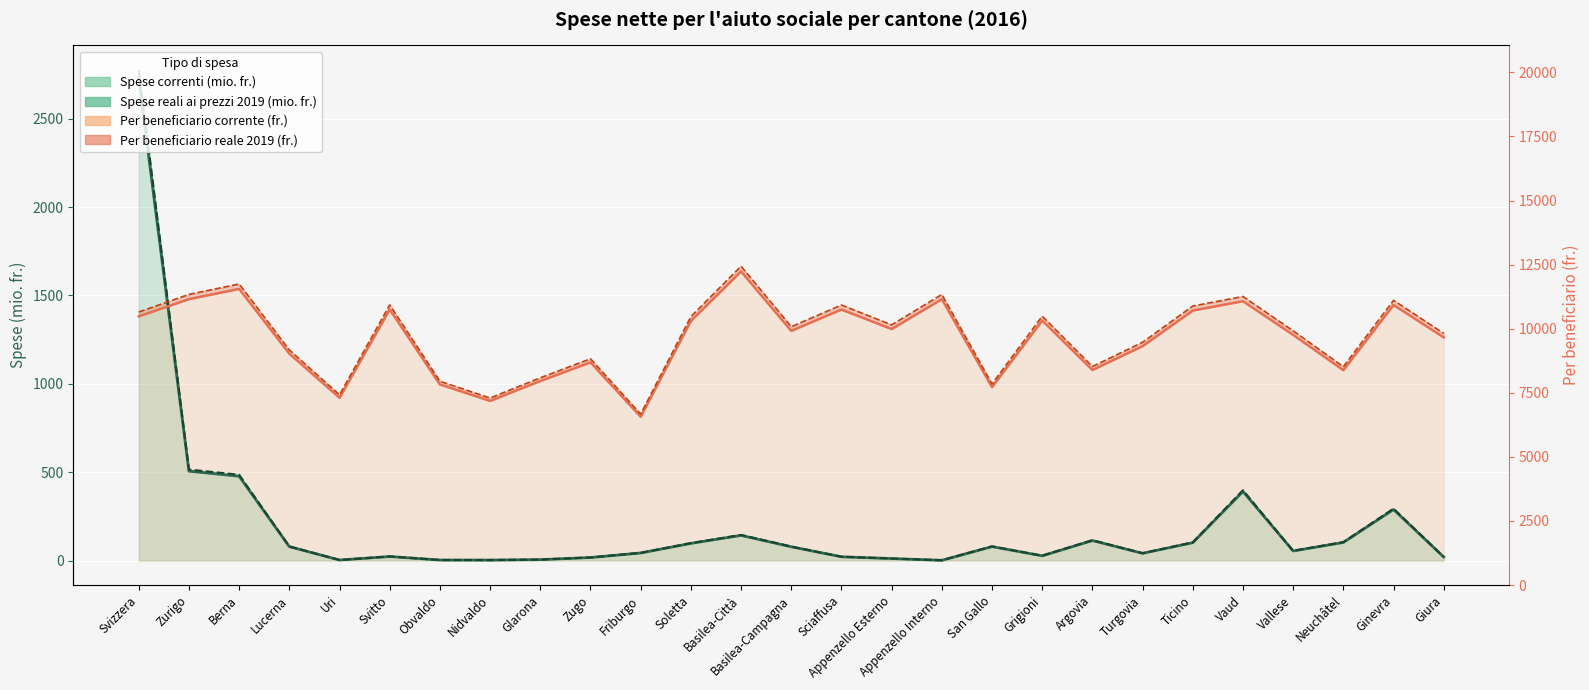

Which series changed the most between Lucerna and Argovia?

Per beneficiario reale (fr.)